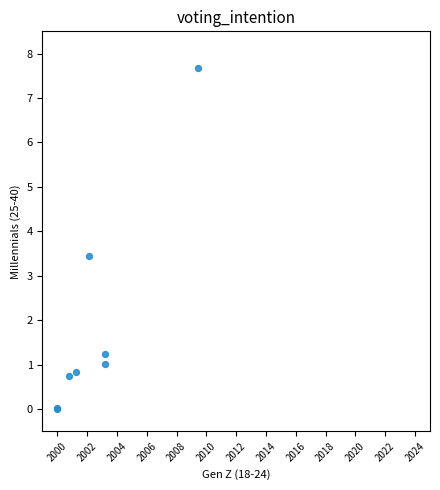

What Y value in the scatter plot is closest to 3?

3.5